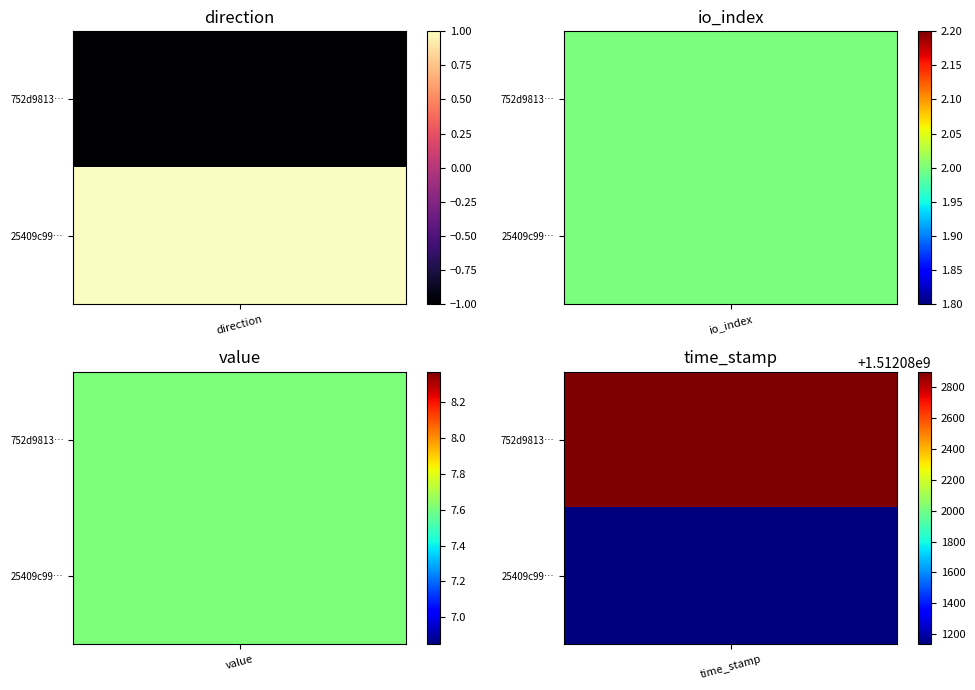

Is it true that 25409c99be5c2dde54a4b73a175af28e8ea407b equals 7.6 at value?

True